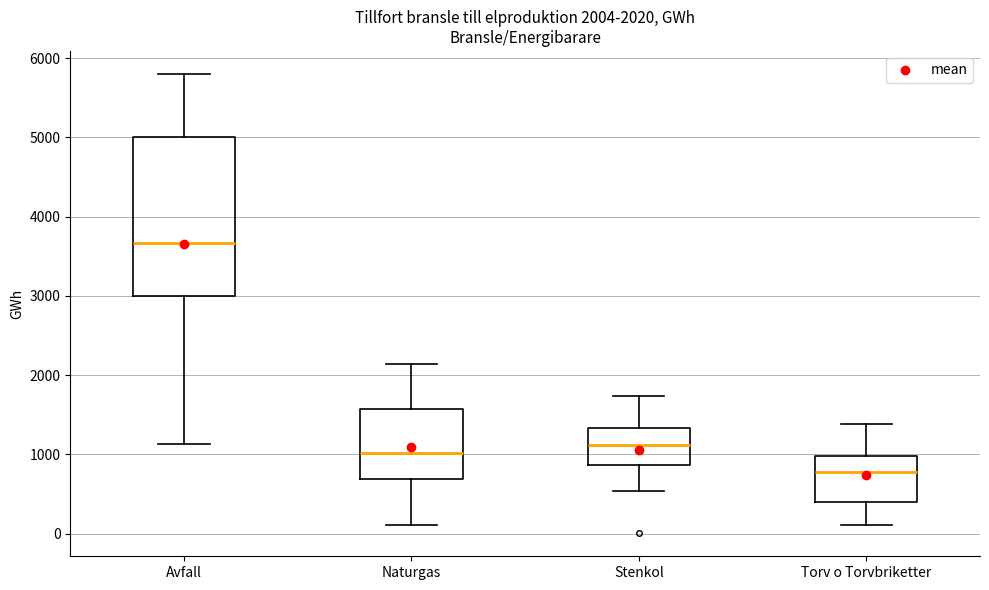

Which box is the tallest, from its lower edge to its upper edge?

Avfall